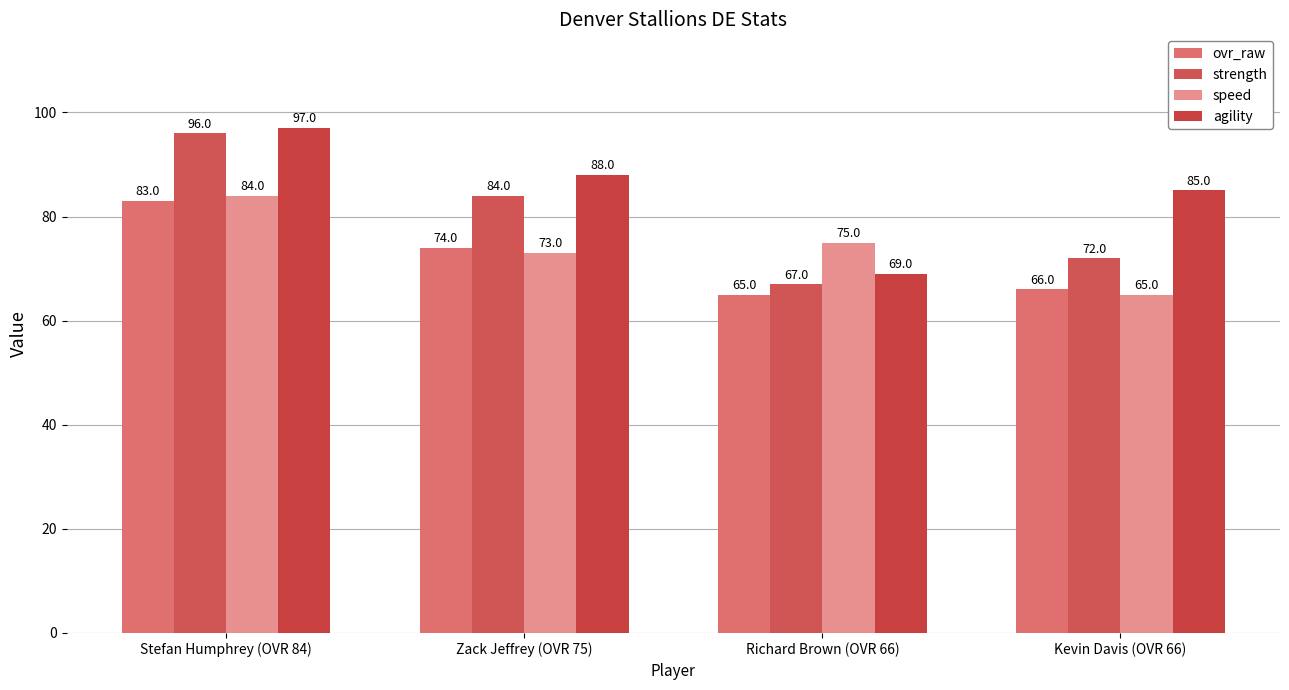

What is the label of the 3rd bar from the right?

Zack Jeffrey (OVR 75)